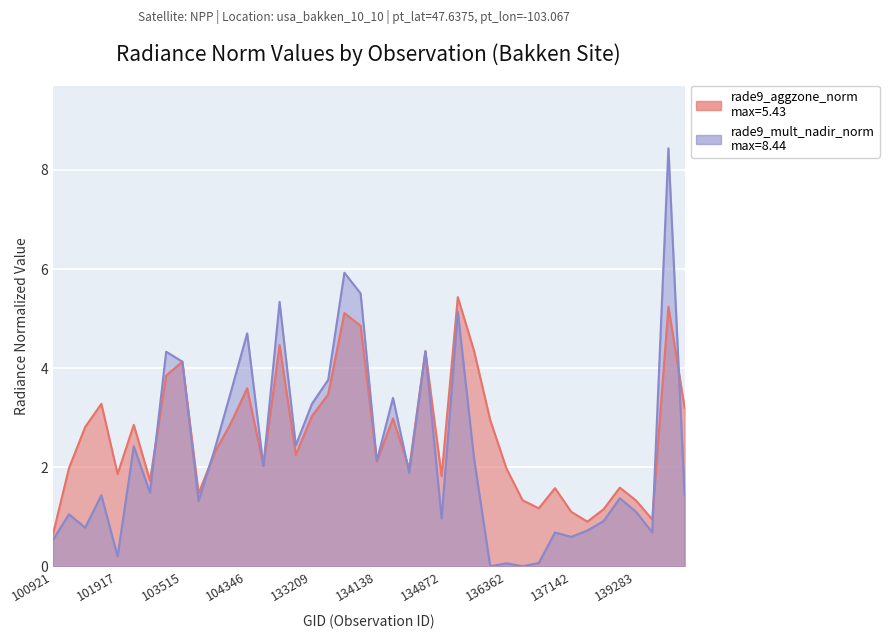

What are all the series names shown in the legend?

rade9_aggzone_norm, rade9_mult_nadir_norm